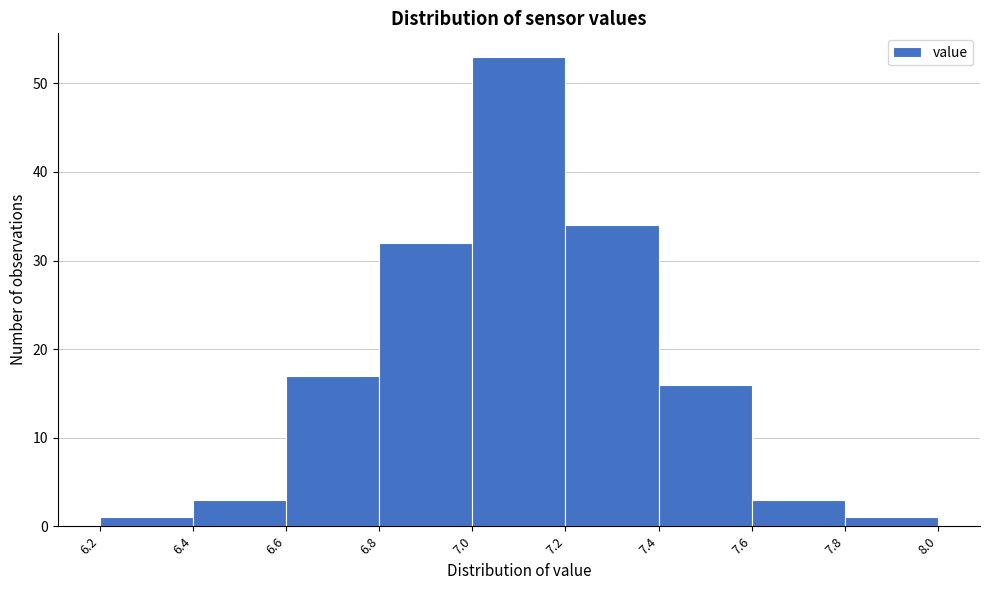

Reading left to right, list every bar in this chart as the range it spans on the x-axis followed by its height. The values are not printed on the chart, so give them approximately, as read against the axis.

6.2 to 6.4: 1
6.4 to 6.6: 3
6.6 to 6.8: 17
6.8 to 7.0: 32
7.0 to 7.2: 53
7.2 to 7.4: 34
7.4 to 7.6: 16
7.6 to 7.8: 3
7.8 to 8.0: 1